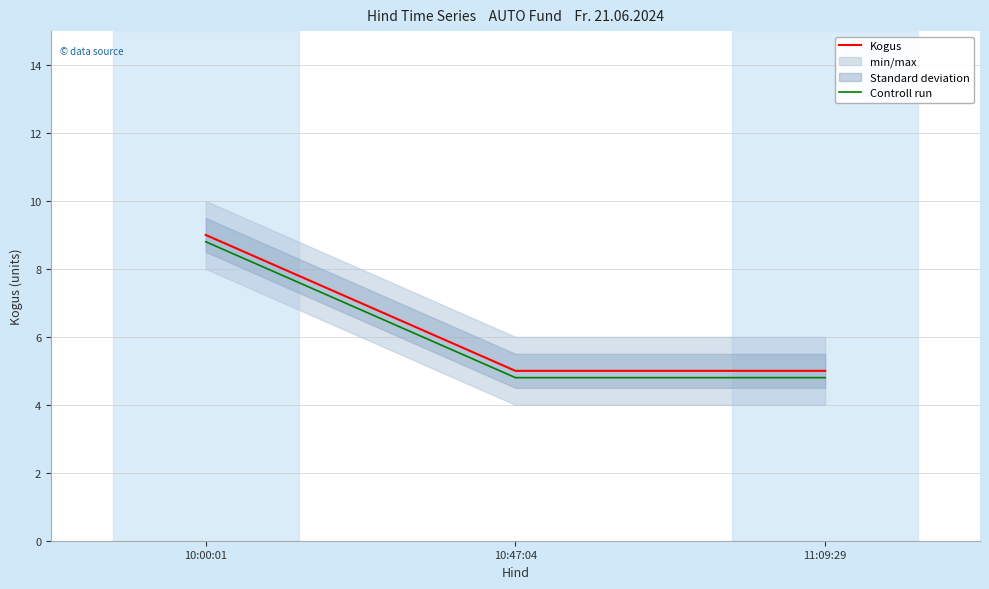

At how many categories does at least one series exceed 7?

1